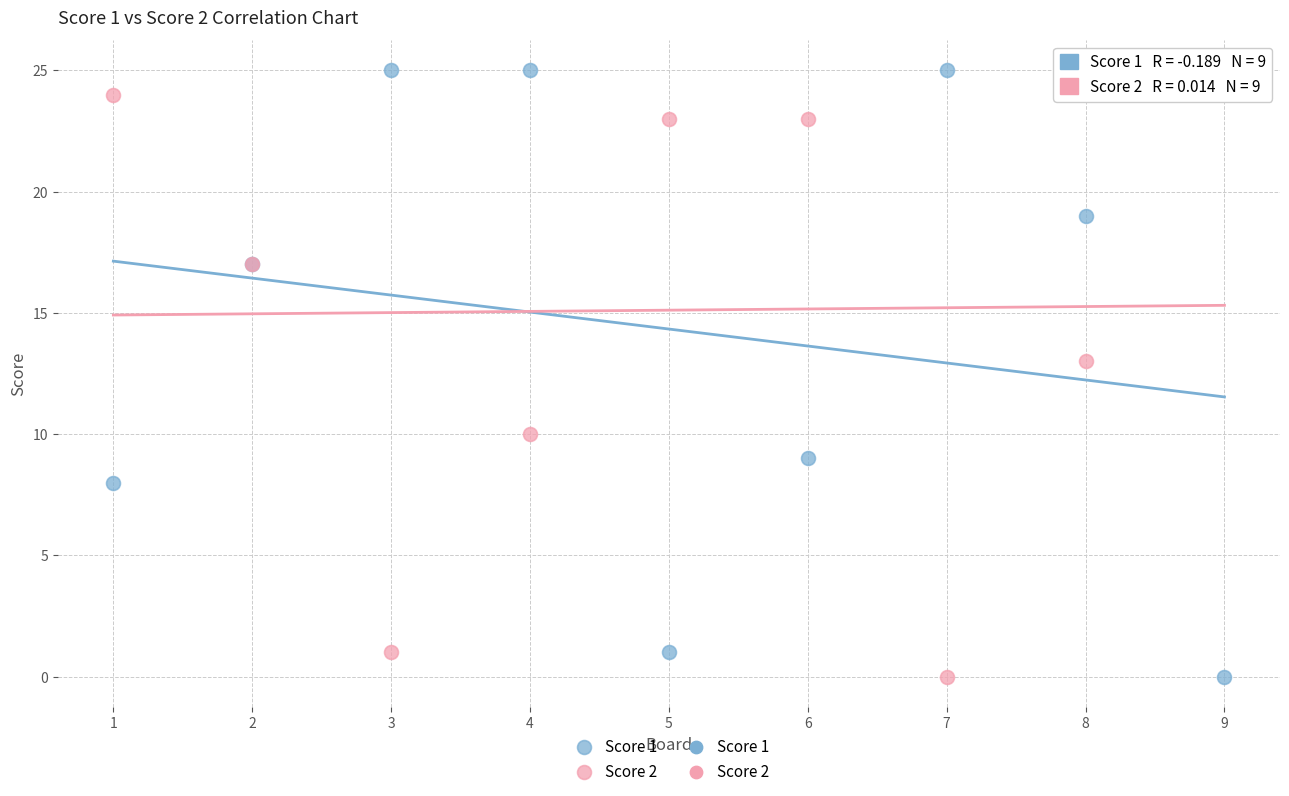

What is the X range (max minus min) for the scatter plot?

8